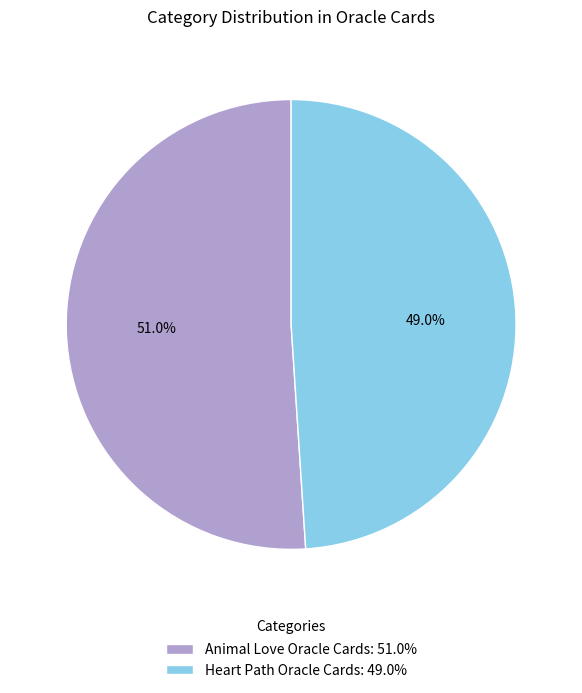

The Heart Path Oracle Cards slice represents 38% of the pie. True or false?

False